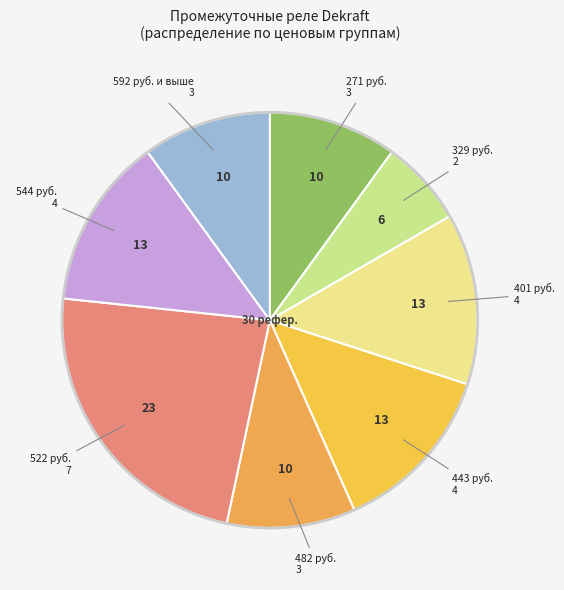

How many segments does this pie chart have?

8